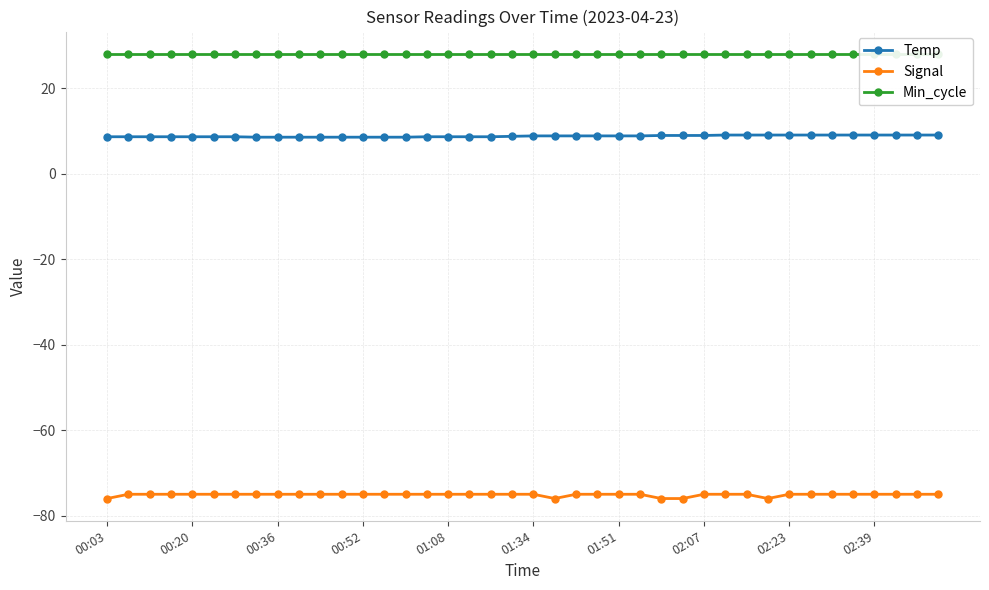

Is this an area chart (filled region under the line)?

No